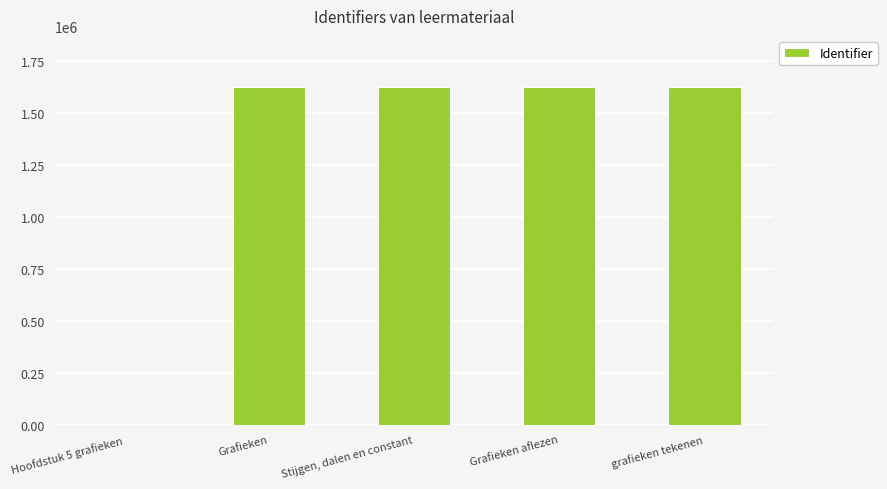

What is the maximum value shown in the chart?

1626563